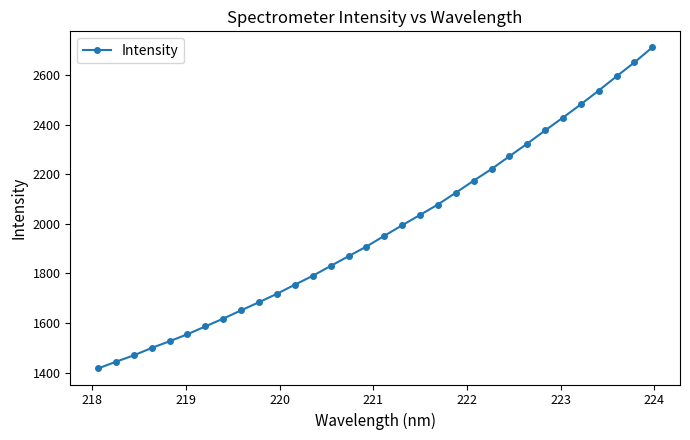

What is the difference between the second highest and minimum values?

1234.0